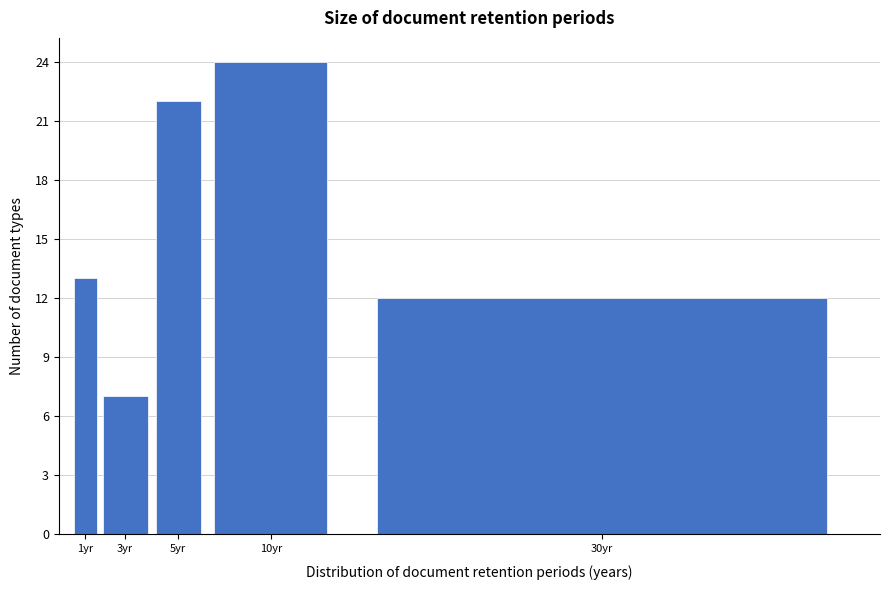

Reading right to left, extract all data points from this chart.

12	24	22	7	13